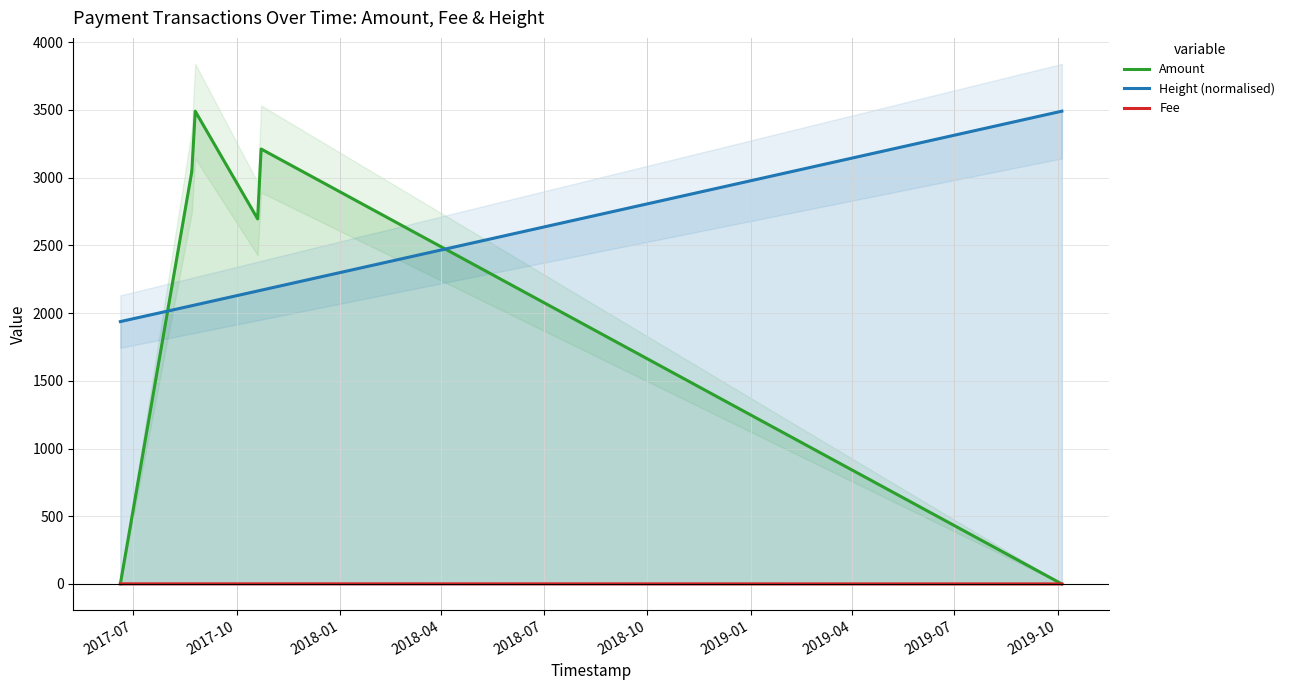

Which series has the largest range (max minus min)?

Amount